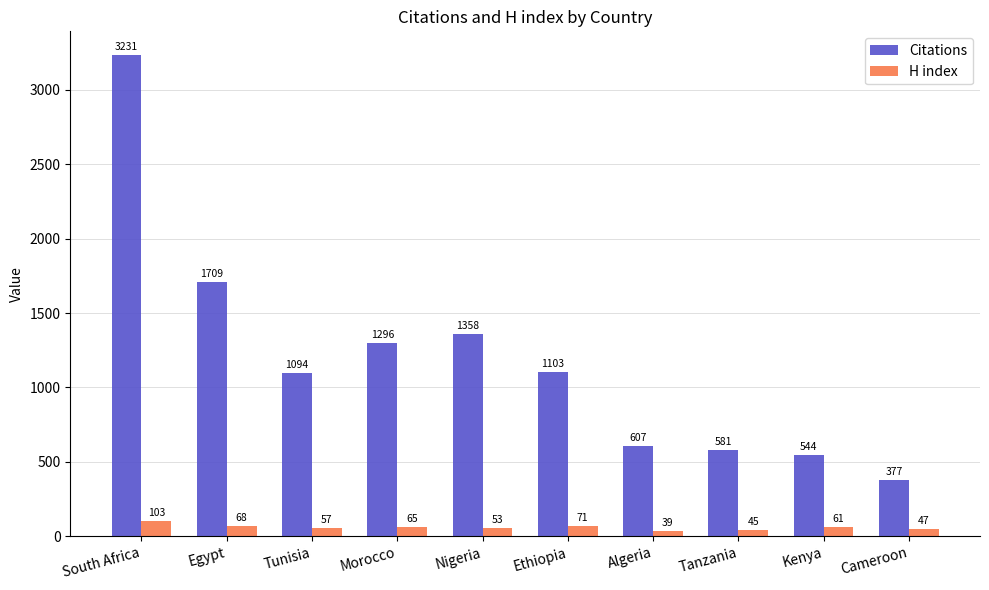

How many distinct data groups are displayed?

2